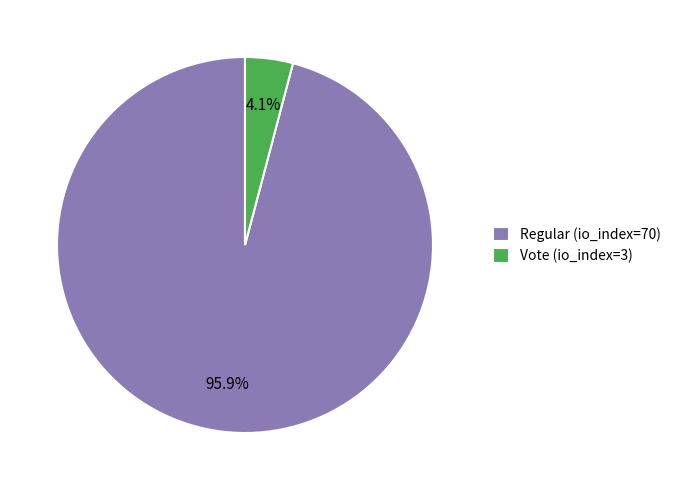

How many slices are in this pie chart?

2